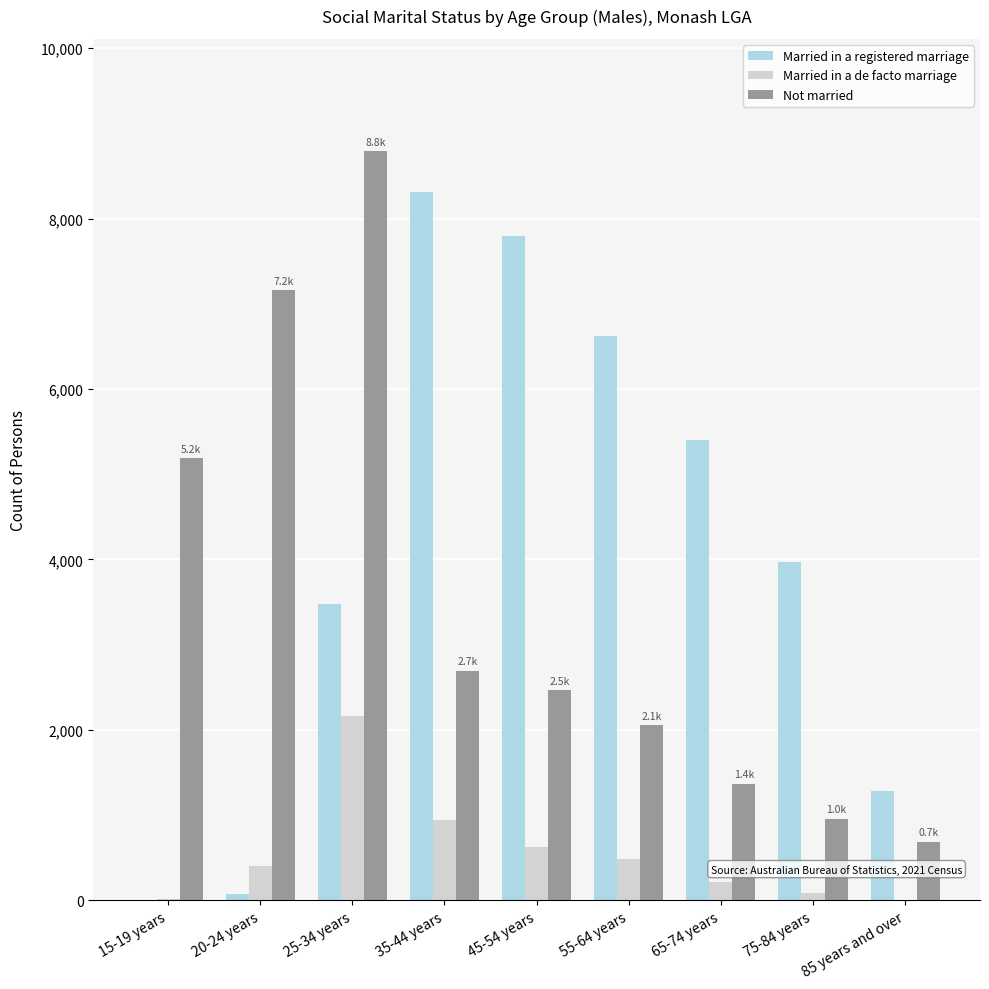

Which series has the largest total across all categories?

Married in a registered marriage